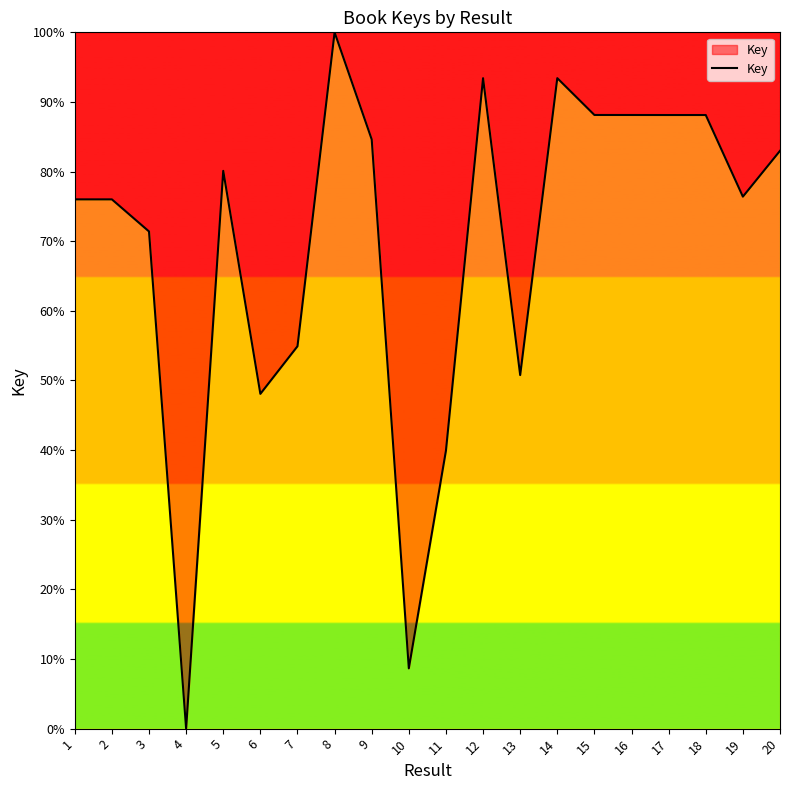

What is the average value?

69.5